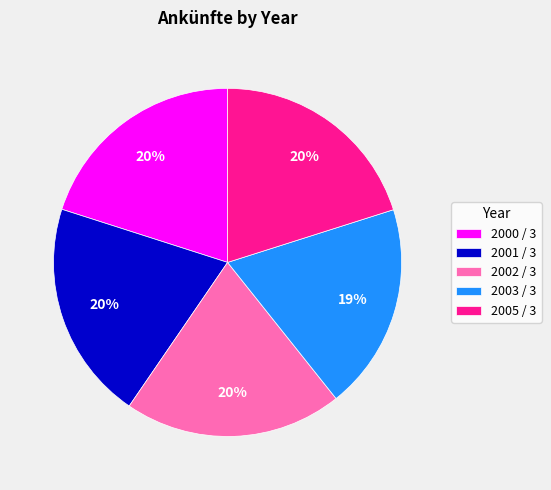

Which category has the smallest portion of the pie?

2003 / 3